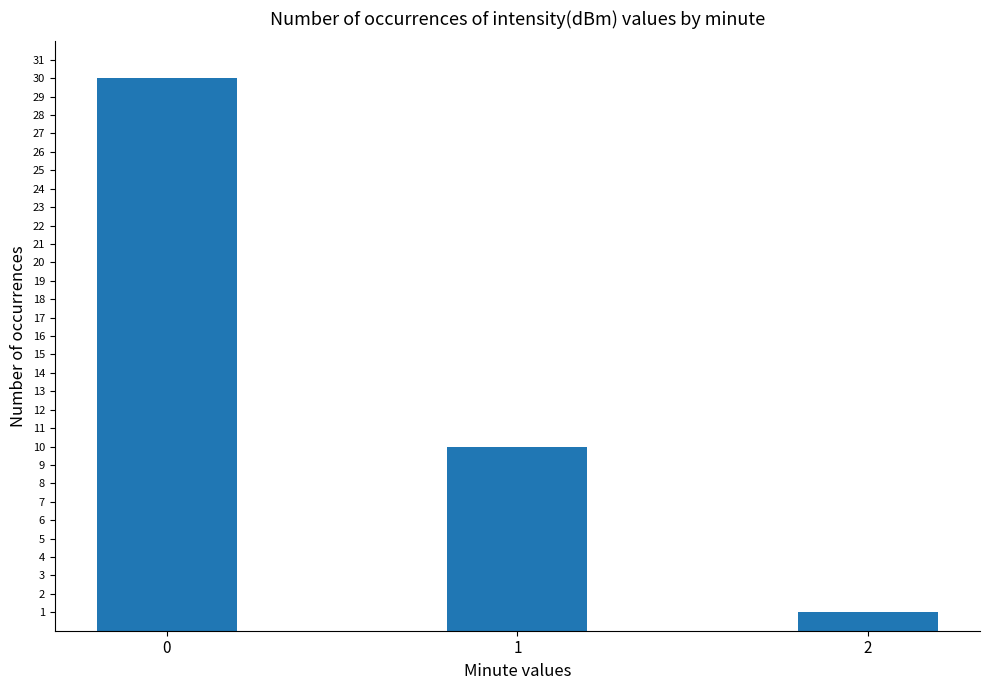

Between 1 and 2, which is larger?

1